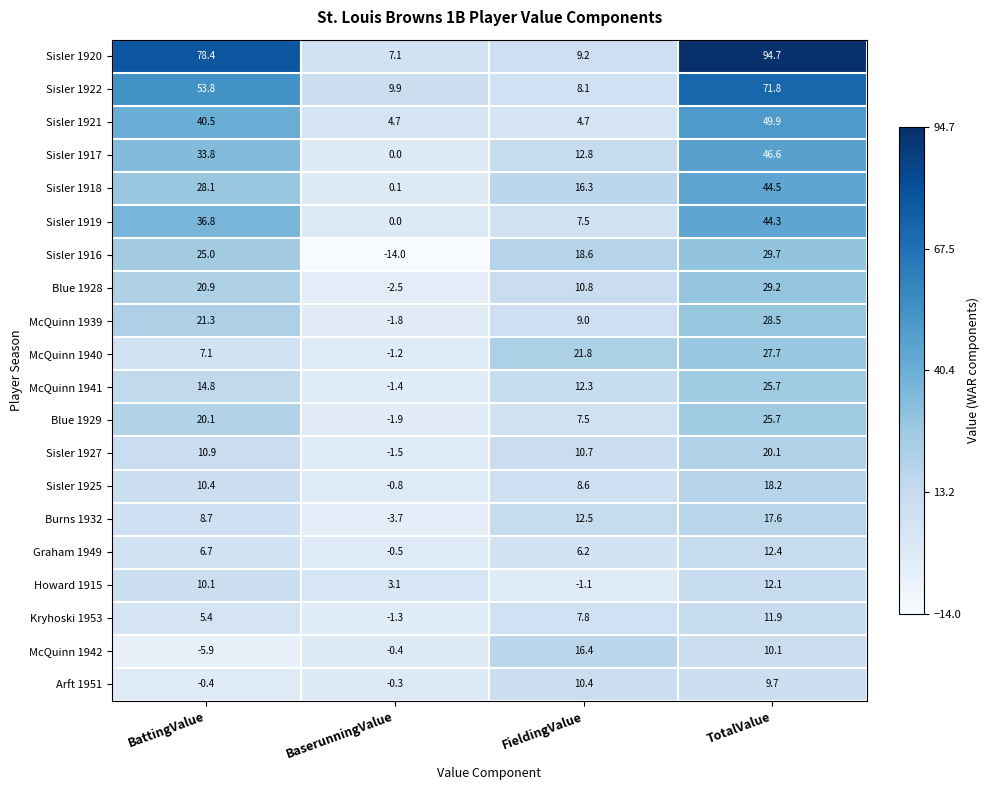

How many negative values does the McQuinn 1940 series have?

1